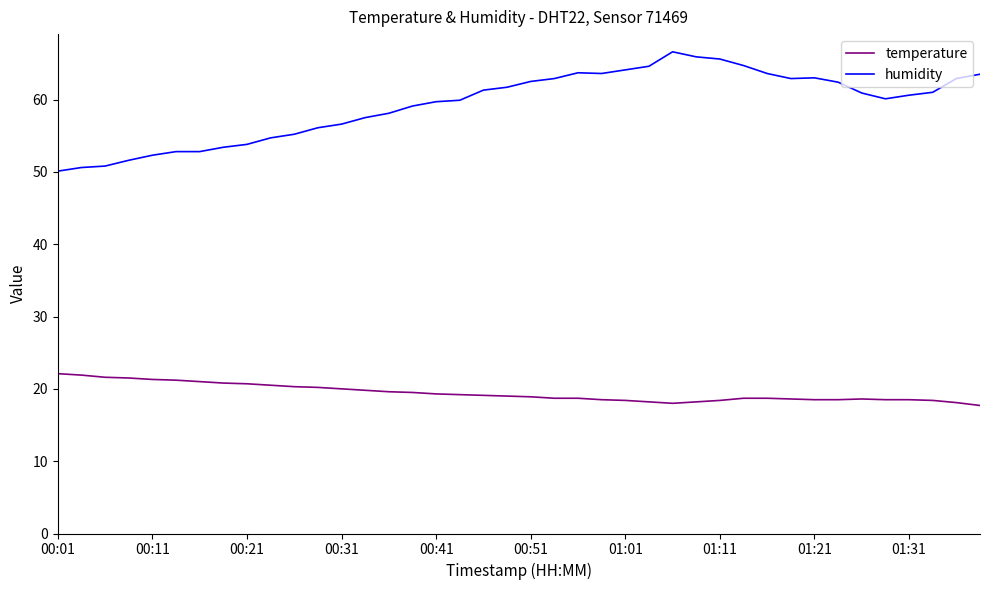

What are all the series names shown in the legend?

temperature, humidity